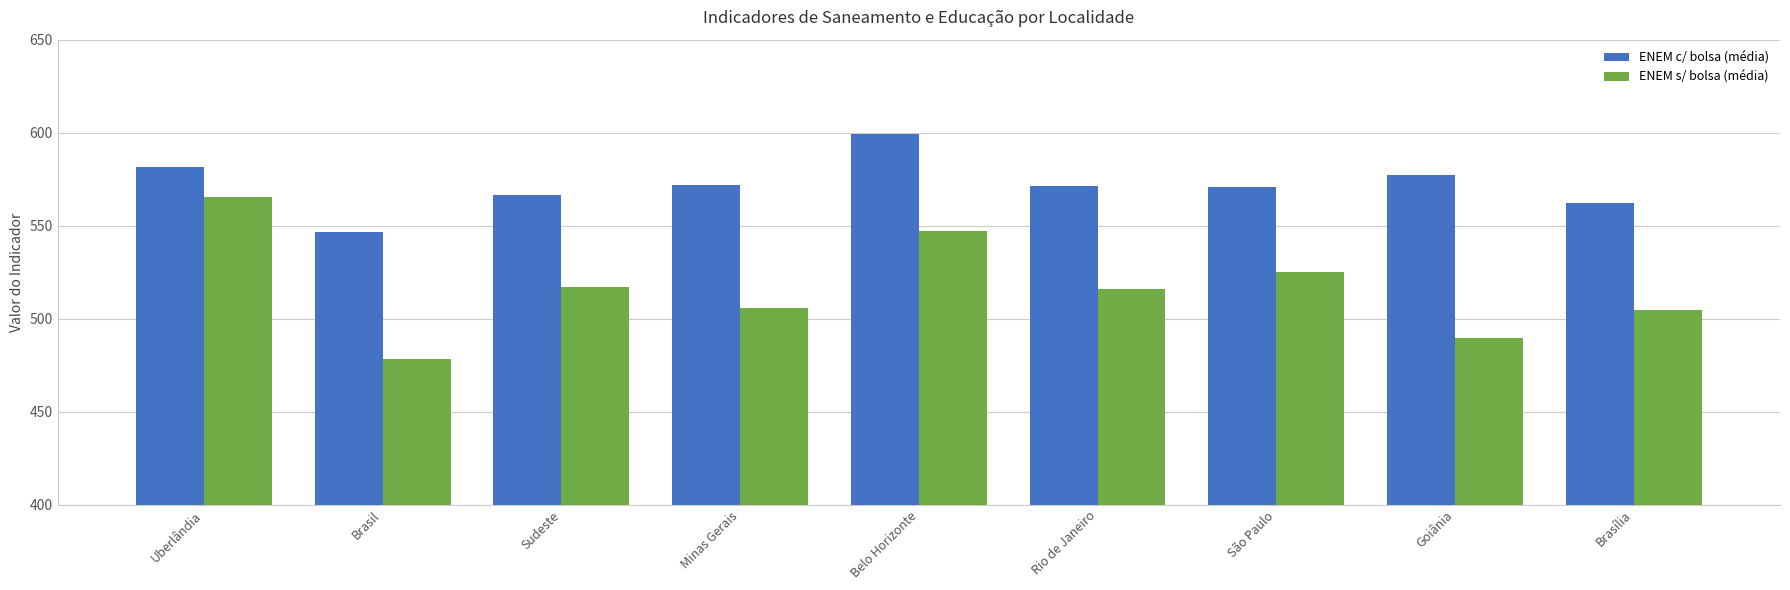

True or false: ENEM s/ bolsa (média) has a value of 782.2 at Uberlândia.

False